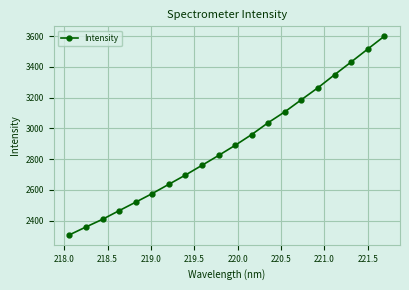

What is the greatest value displayed?

3599.4